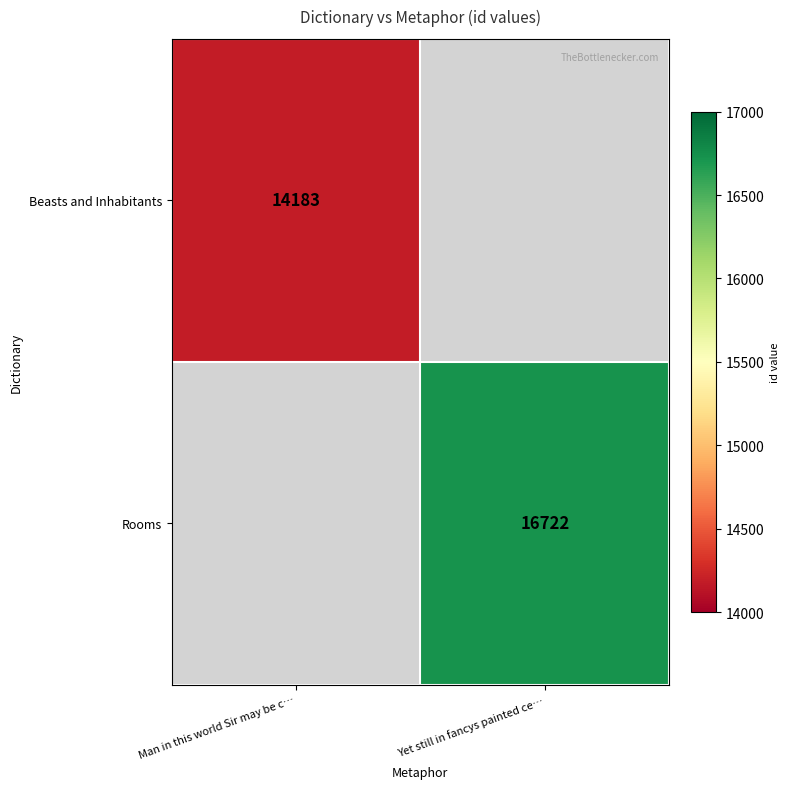

The value of Beasts and Inhabitants at Man in this world Sir may be c… is 14183. True or false?

True